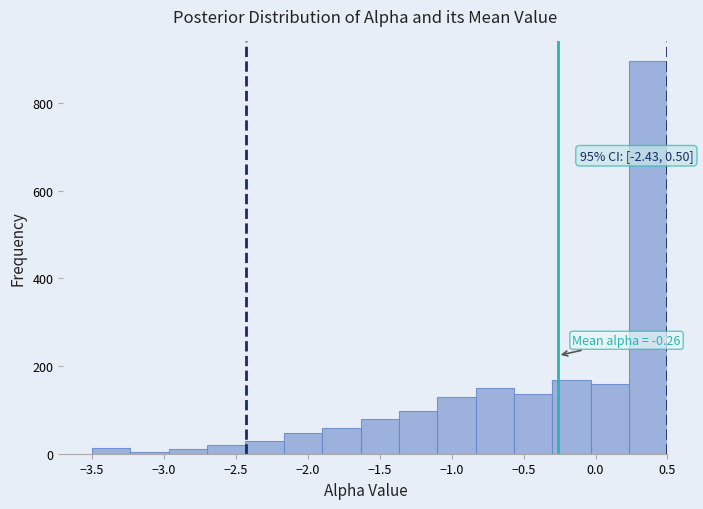

Which range on the x-axis has the tallest bar?

0.25 to 0.50